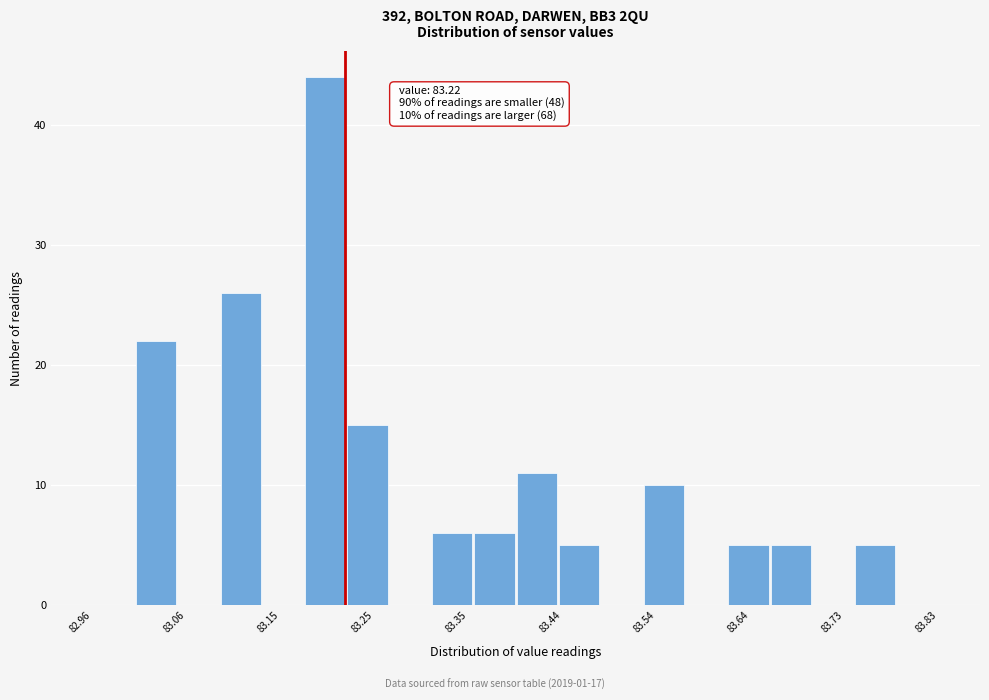

Over which range of the x-axis is the bar tallest?

83.18 to 83.22